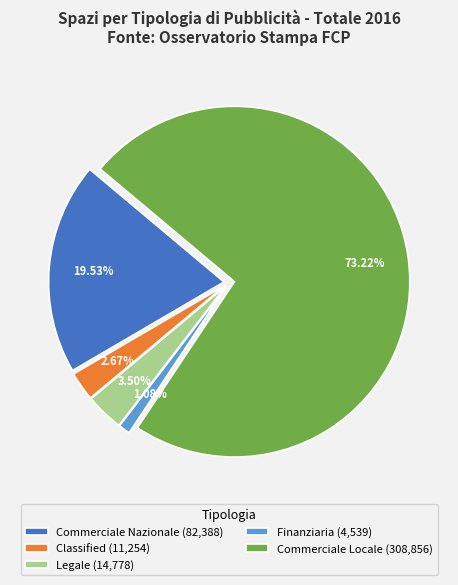

What is the largest slice in the pie chart?

Commerciale Locale